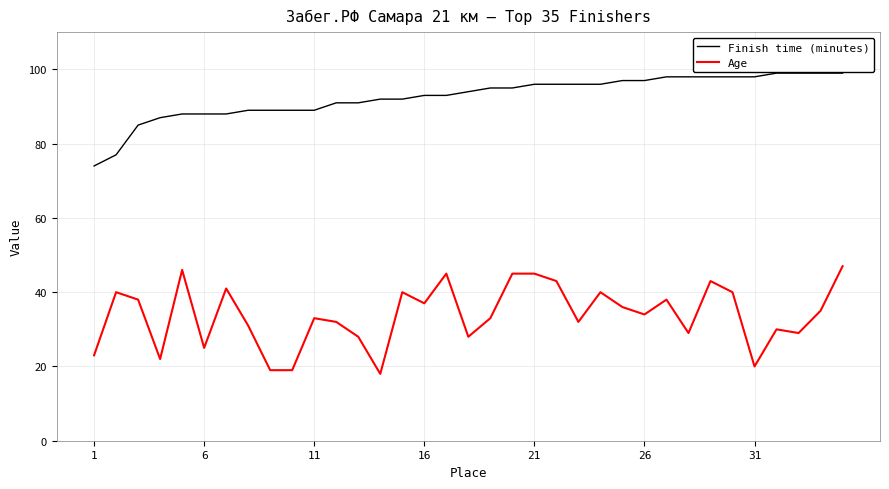

Does the chart display data point markers on the line(s)?

No